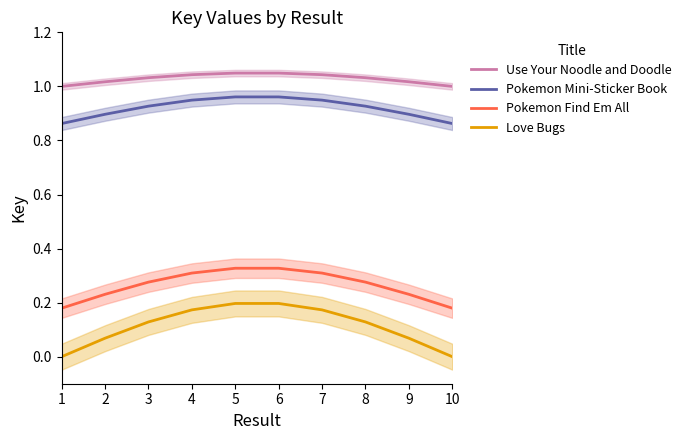

Is it true that Pokemon Find Em All equals 0.3 at 10?

False